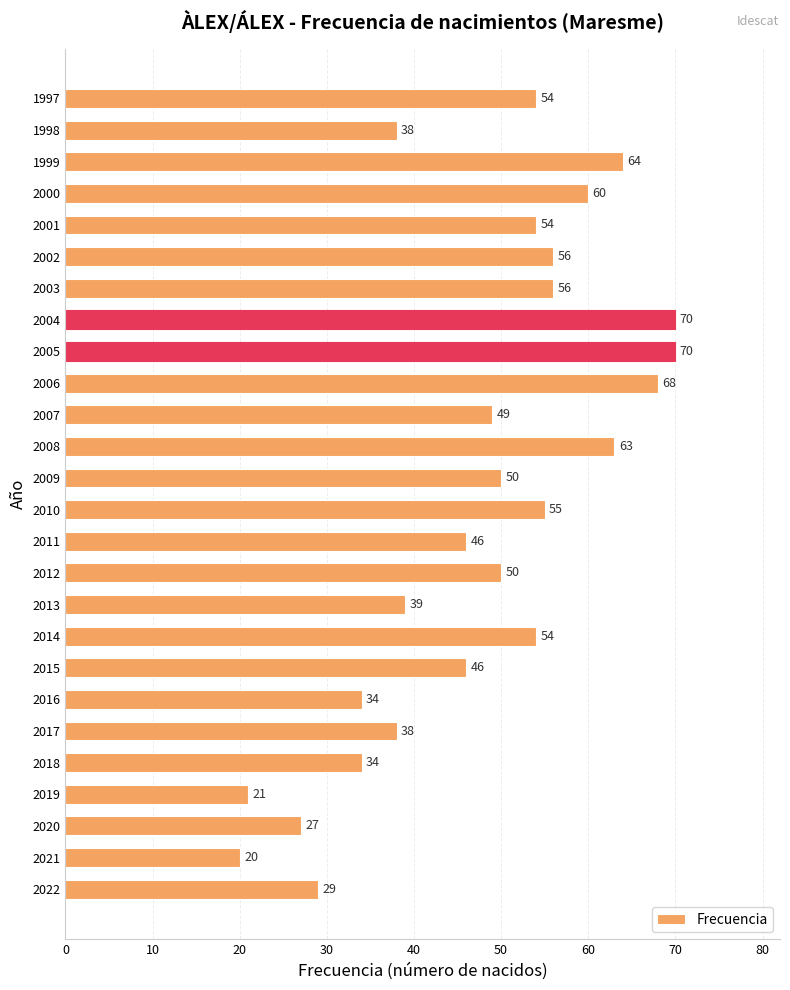

What is the difference between the maximum and minimum values?

50